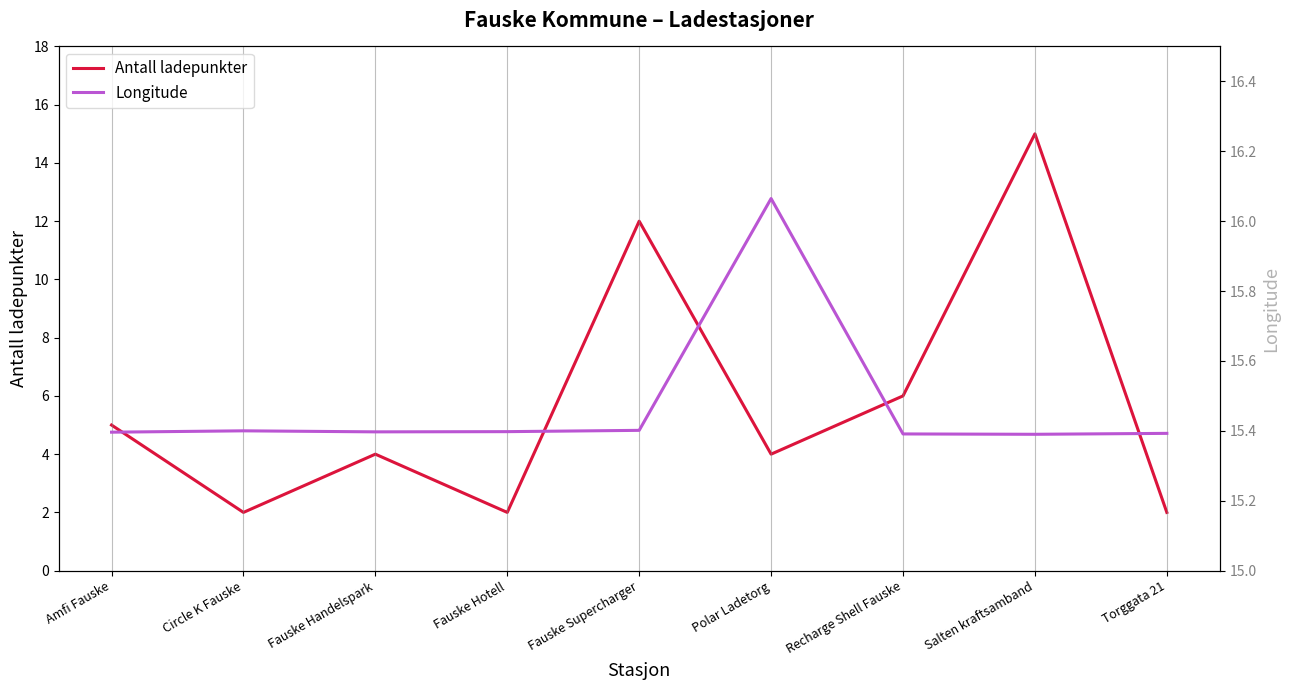

True or false: Longitude has more than 1 interior local peaks.

True